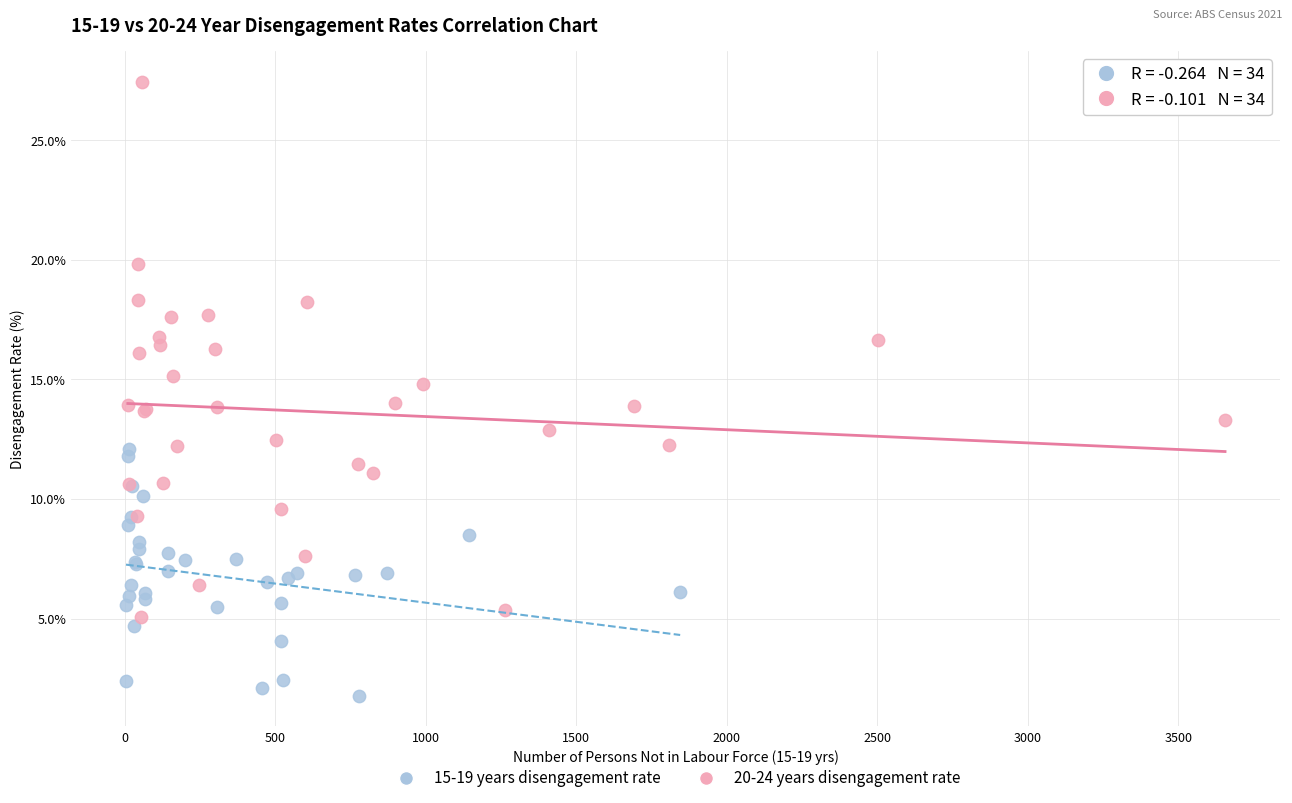

Which series contains the lowest Y value?

15-19 years disengagement rate